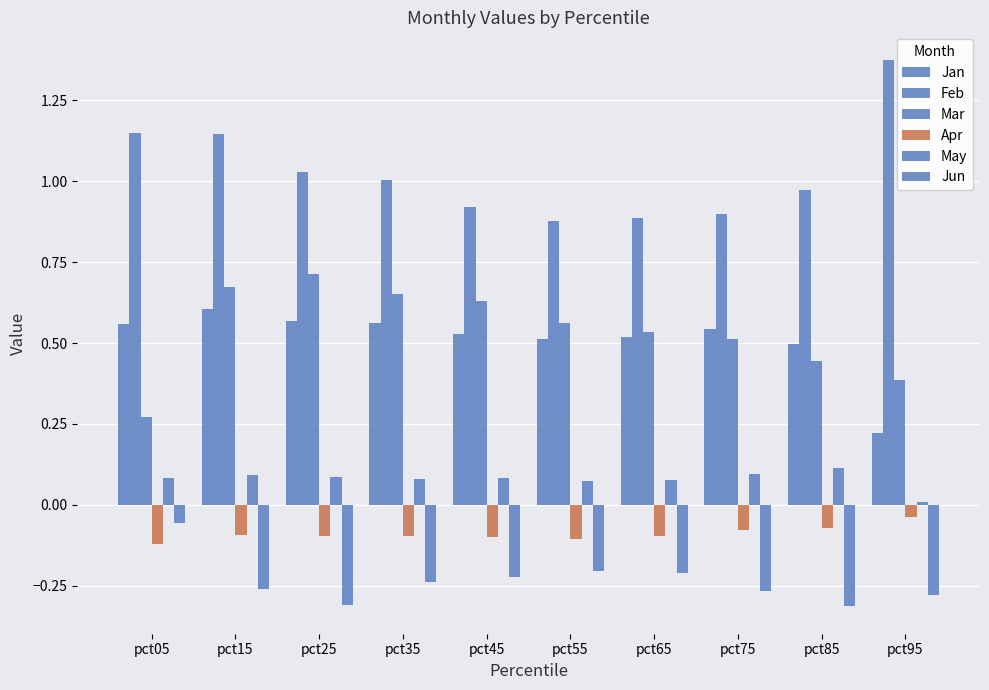

How many data points does each series have?

10